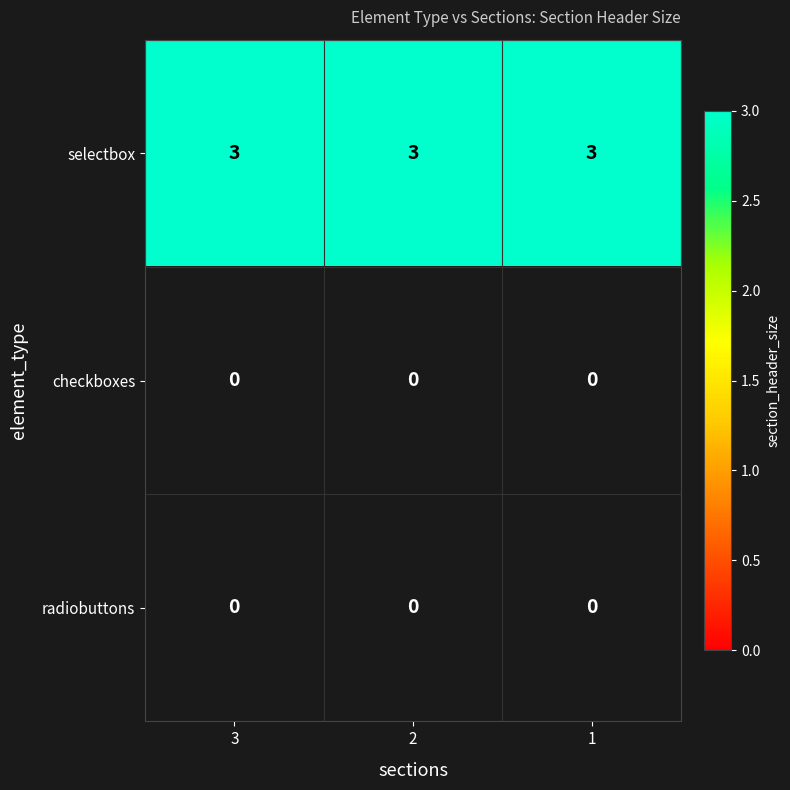

Which series has the largest range (max minus min)?

selectbox